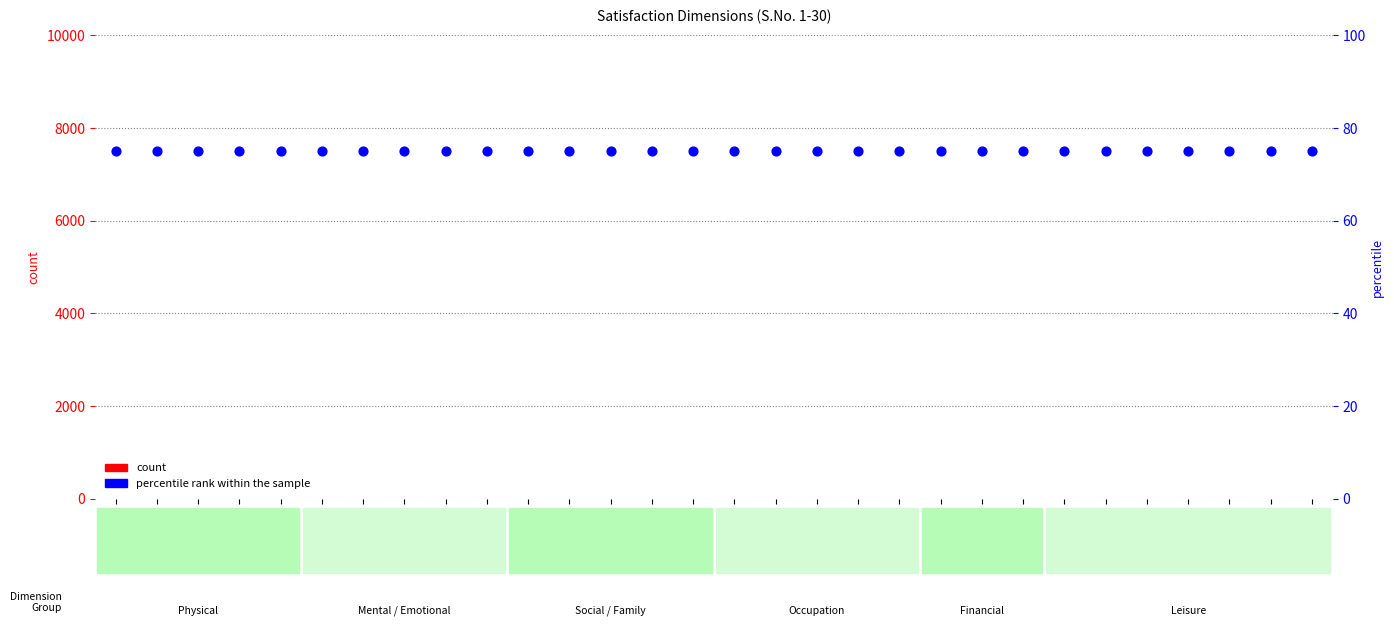

Which series contains the highest Y value?

percentile rank within the sample